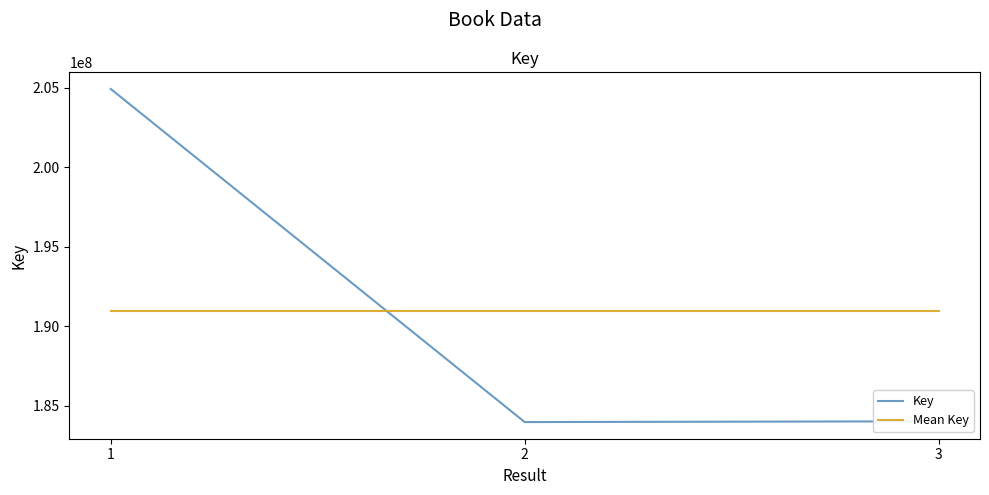

What is the maximum value shown in the chart?

204933142